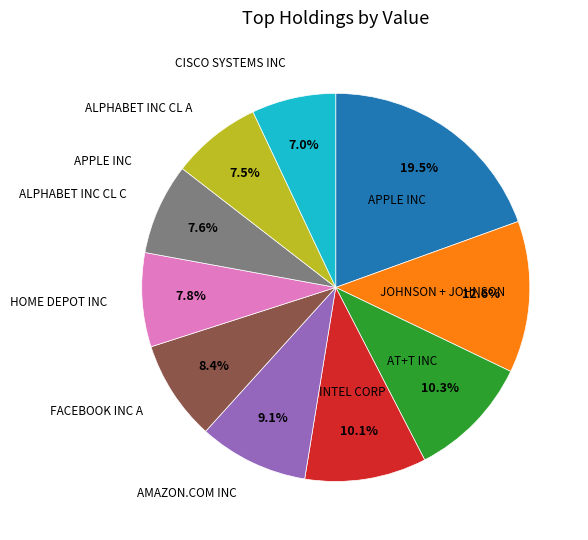

Is there a majority slice in this chart?

No